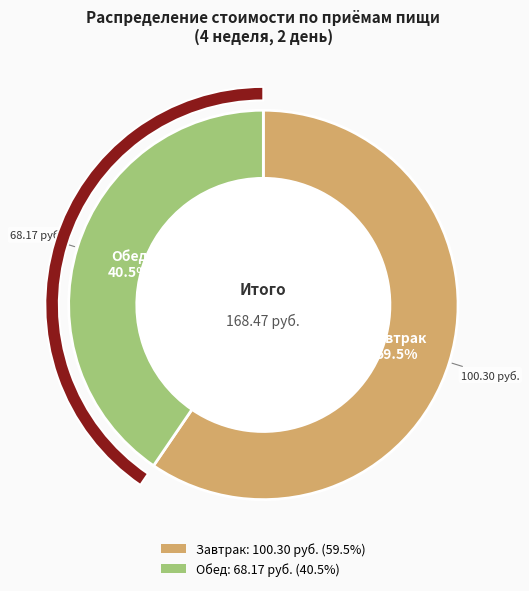

What is the smallest slice in the pie chart?

Обед